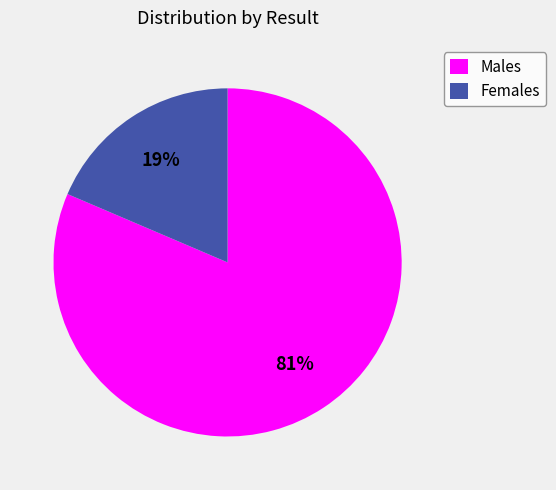

The Females slice represents 19% of the pie. True or false?

True